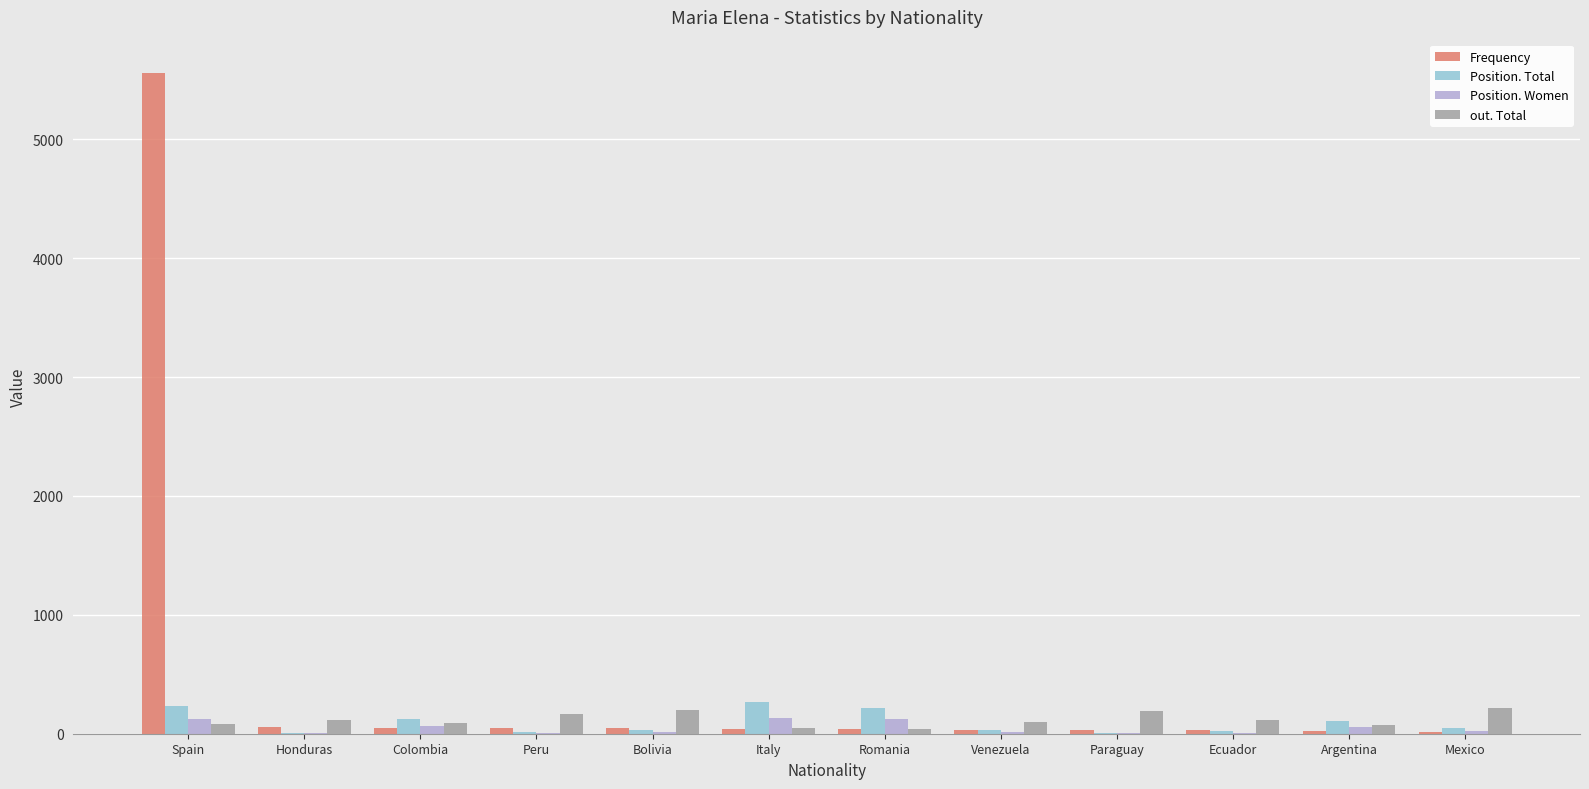

Which series changed the most between Bolivia and Venezuela?

out. Total